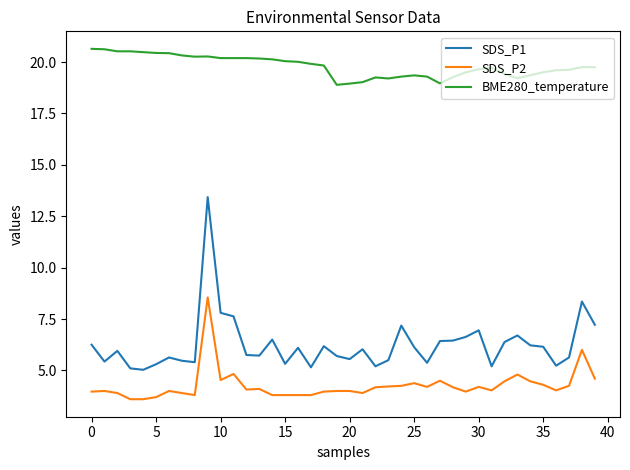

How many lines are shown in the chart?

3